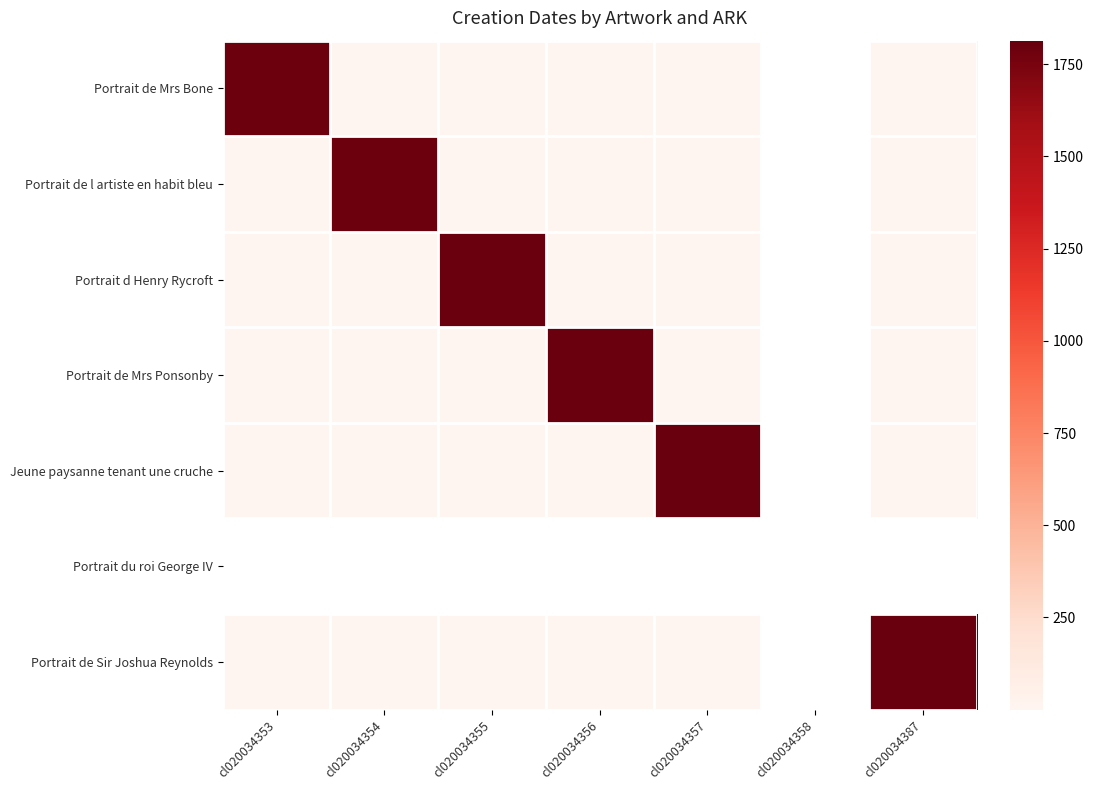

What is the minimum value for Jeune paysanne tenant une cruche?

0.2